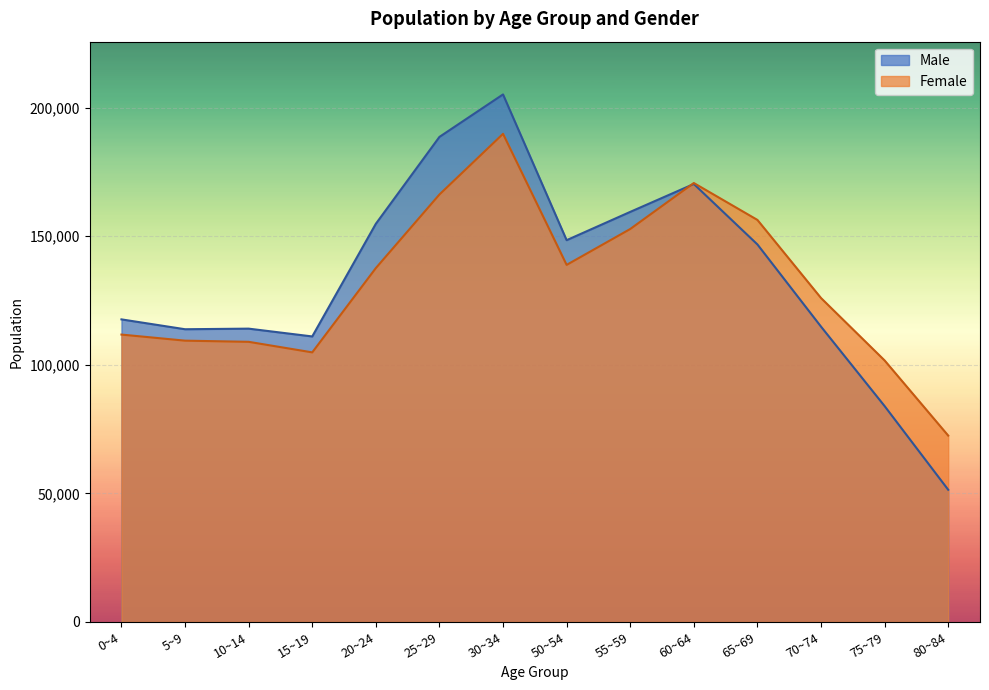

What position from the left is 0~4?

1